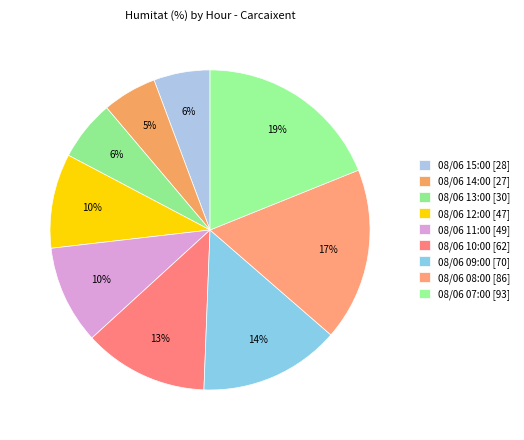

To the nearest percent, what is the difference between the 08/06 14:00 and 08/06 09:00 slice percentages?

9%